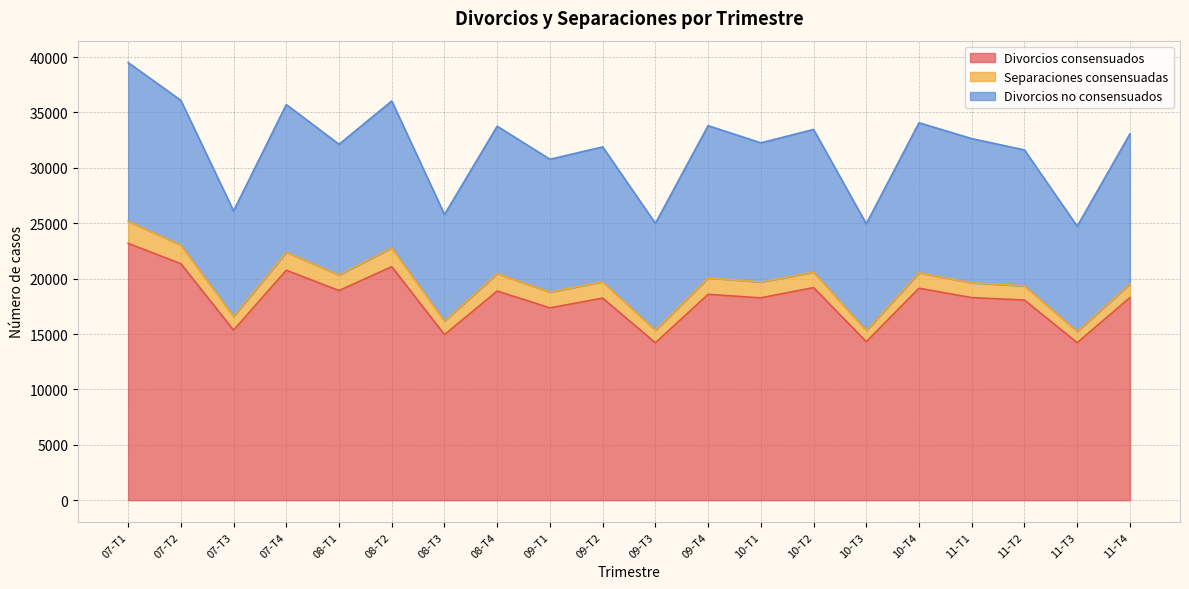

Count the number of data series in this chart.

3